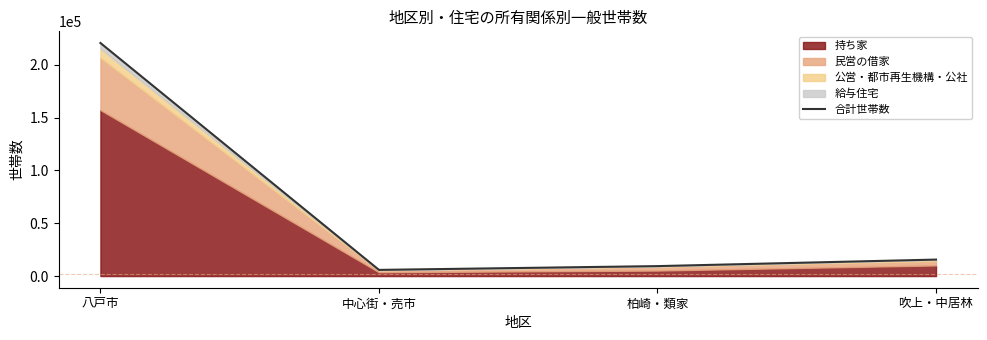

What is the ratio of the value at 吹上・中居林 to the value at 八戸市?

0.1